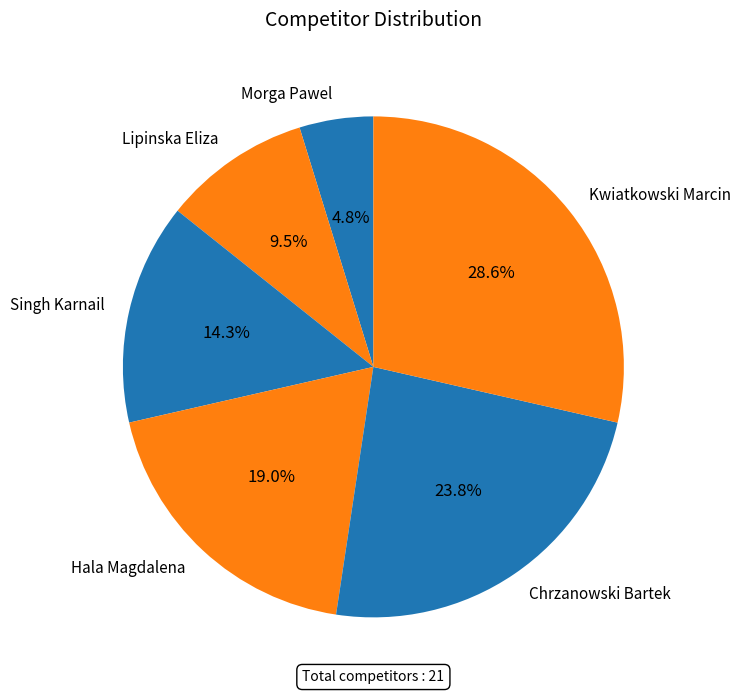

Rank the categories by value from lowest to highest.

Morga Pawel, Lipinska Eliza, Singh Karnail, Hala Magdalena, Chrzanowski Bartek, Kwiatkowski Marcin